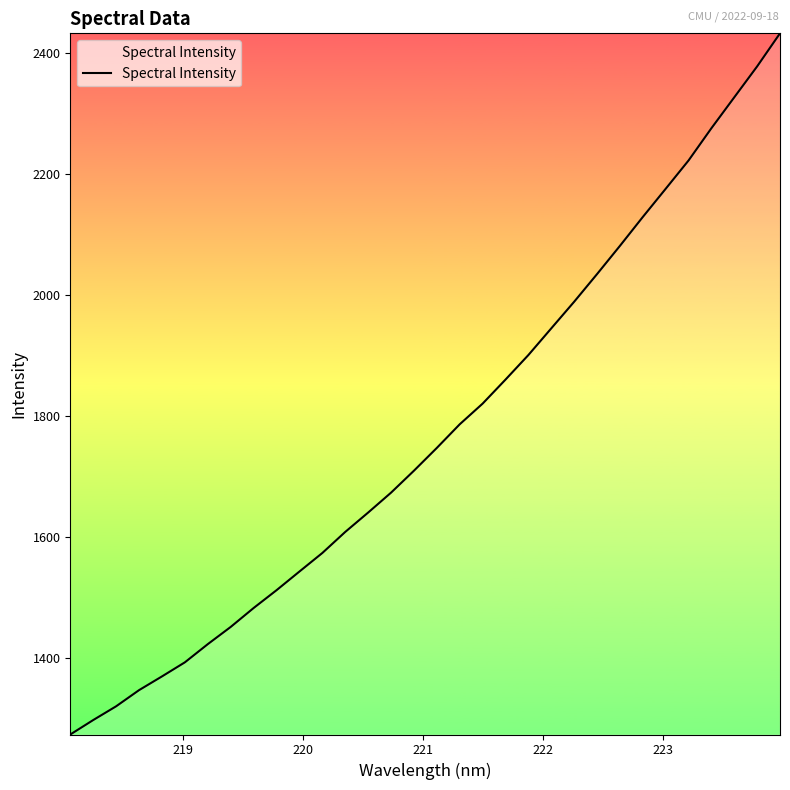

What is the difference between the maximum and minimum values?

1160.3